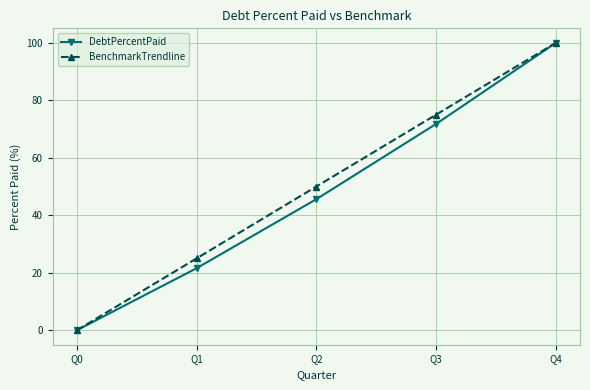

True or false: BenchmarkTrendline has more than 2 interior local peaks.

False